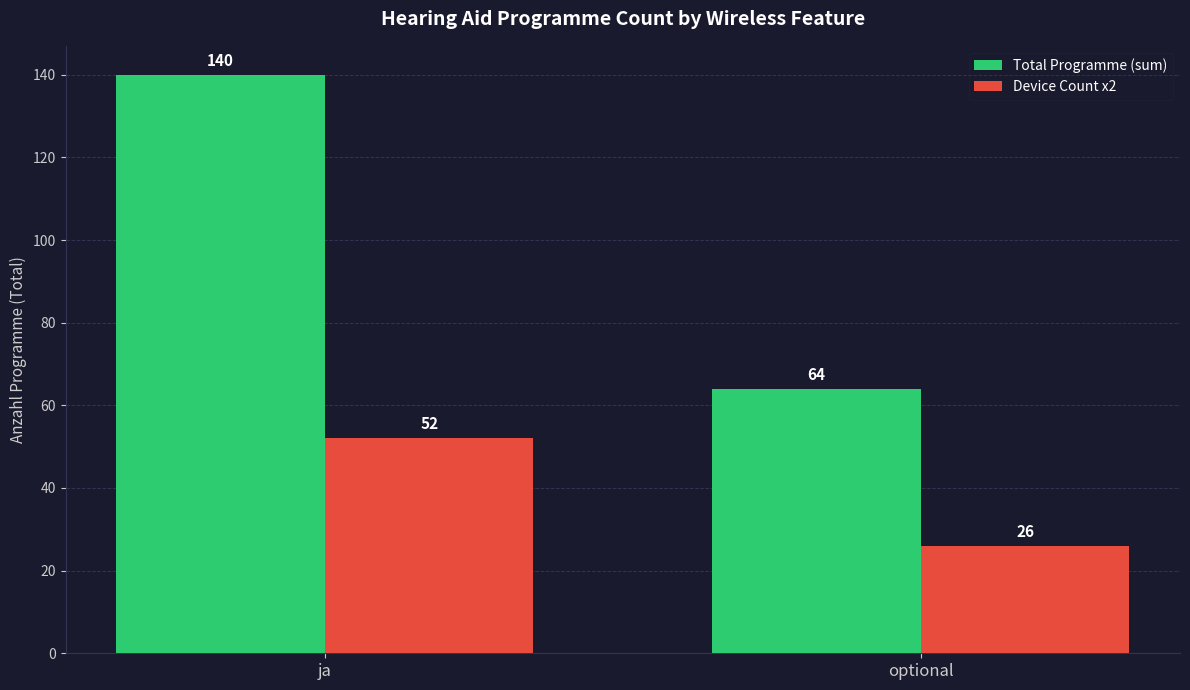

Reading left to right, list all the values displayed in this chart.

Total Programme (sum): 140	64
Device Count x2: 52	26